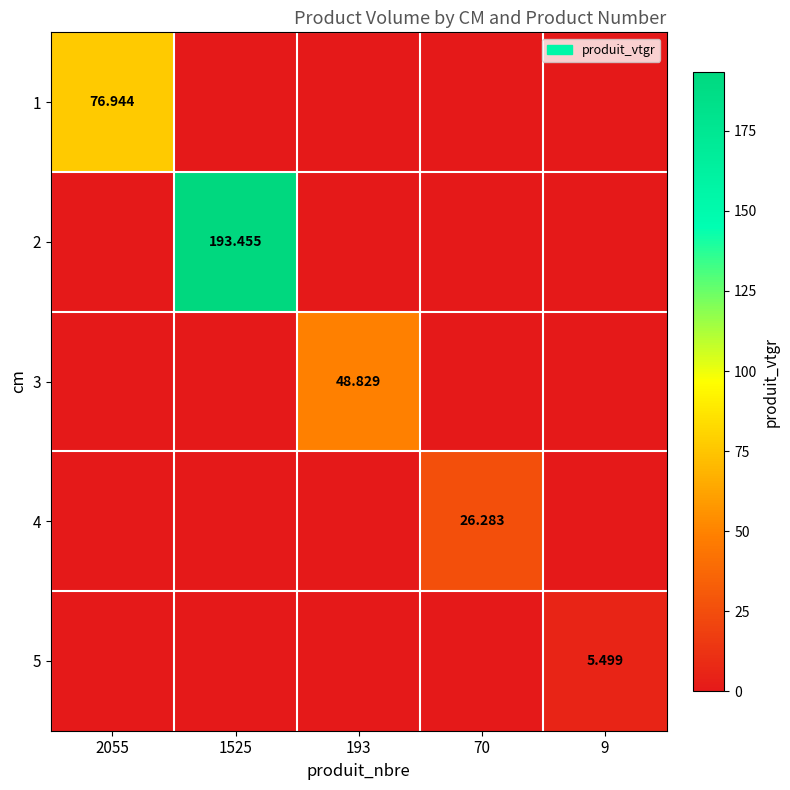

The 4 series shows 0.0 at 1525. True or false?

True